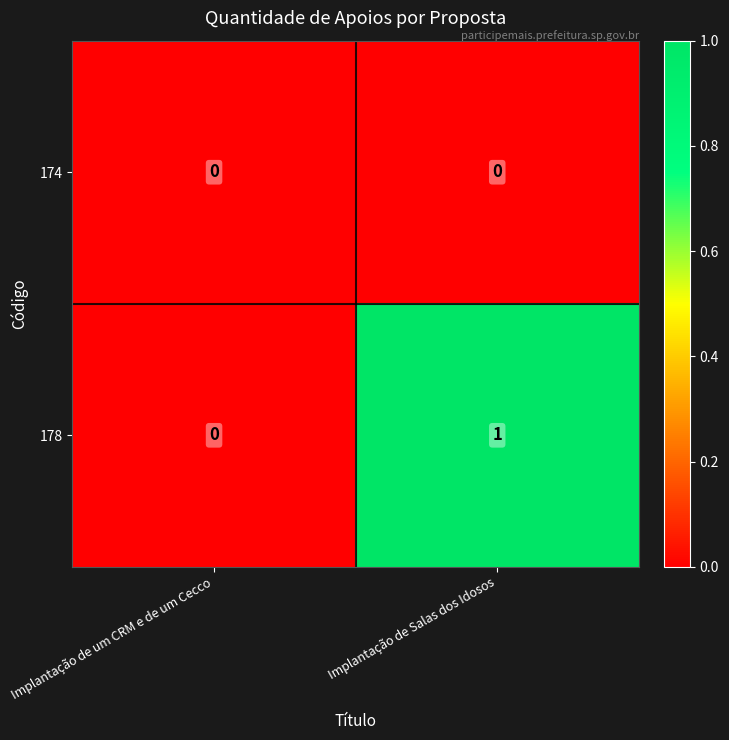

Reading left to right, extract all data points from this chart.

174: Implantação de um CRM e de um Cecco=0	Implantação de Salas dos Idosos=0
178: Implantação de um CRM e de um Cecco=0	Implantação de Salas dos Idosos=1